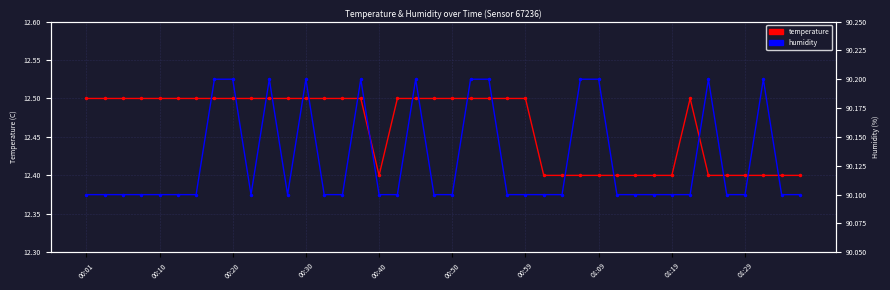

True or false: temperature and humidity cross at least once.

False